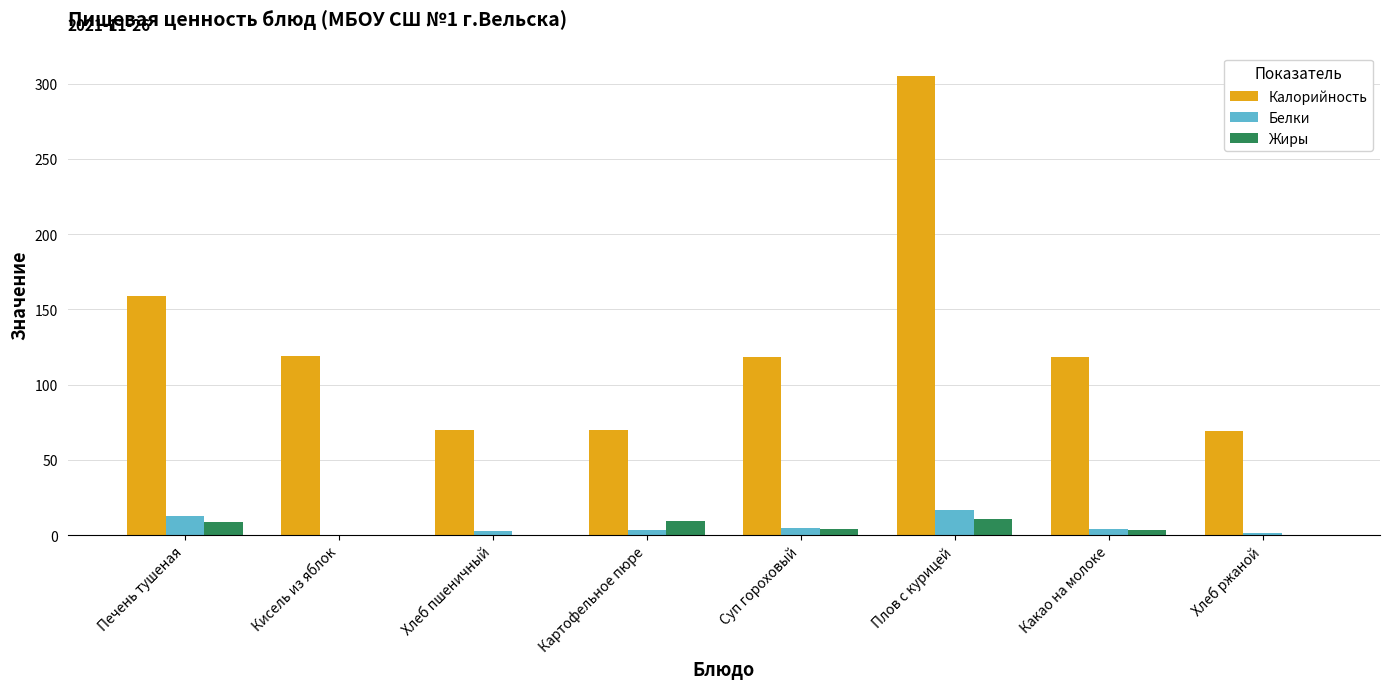

The Калорийность series shows 192.0 at Суп гороховый. True or false?

False